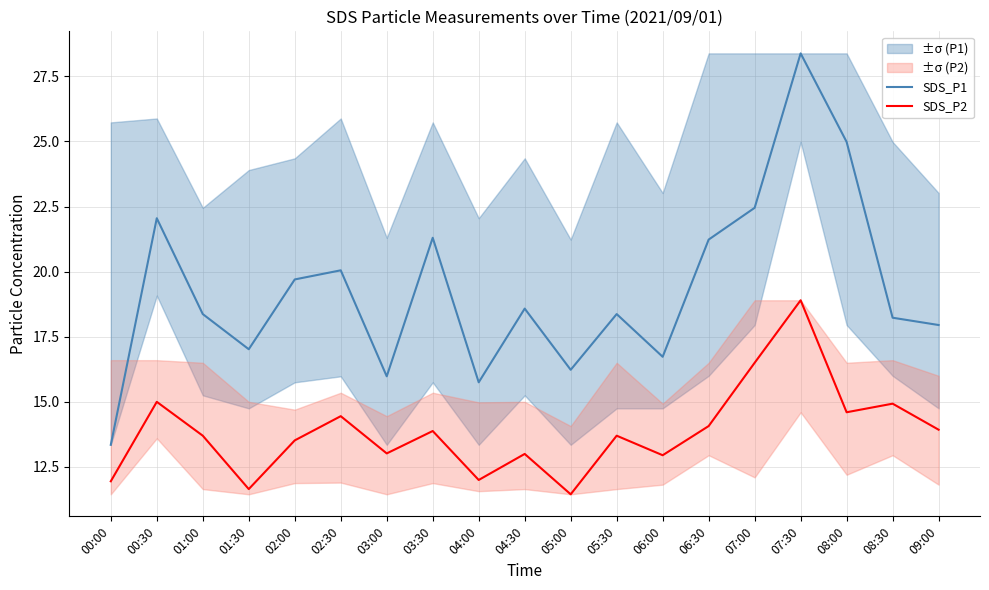

What position from the left is 00:30?

2